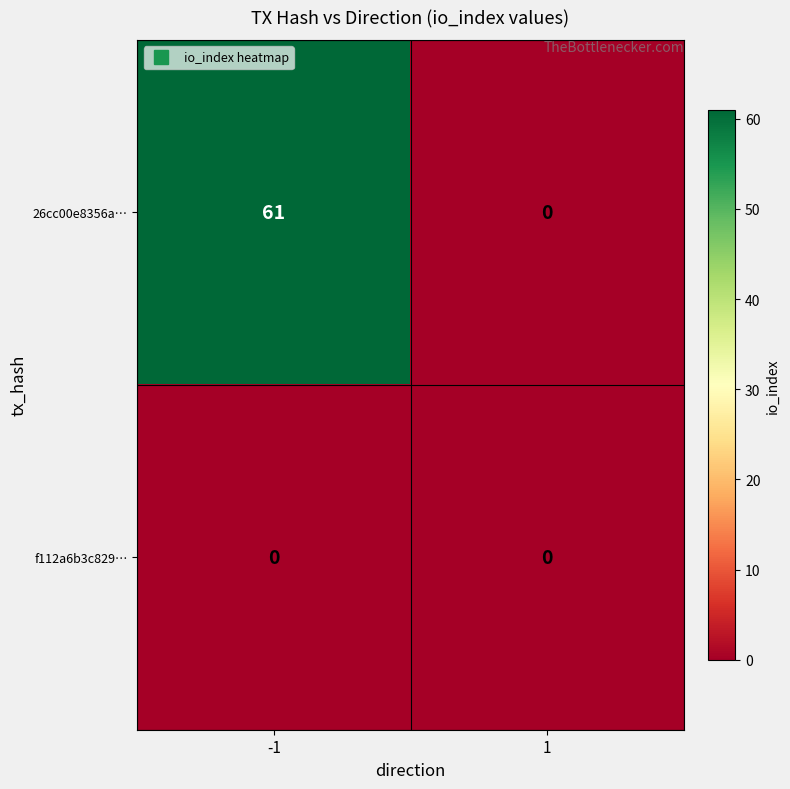

How many data points does each series have?

2